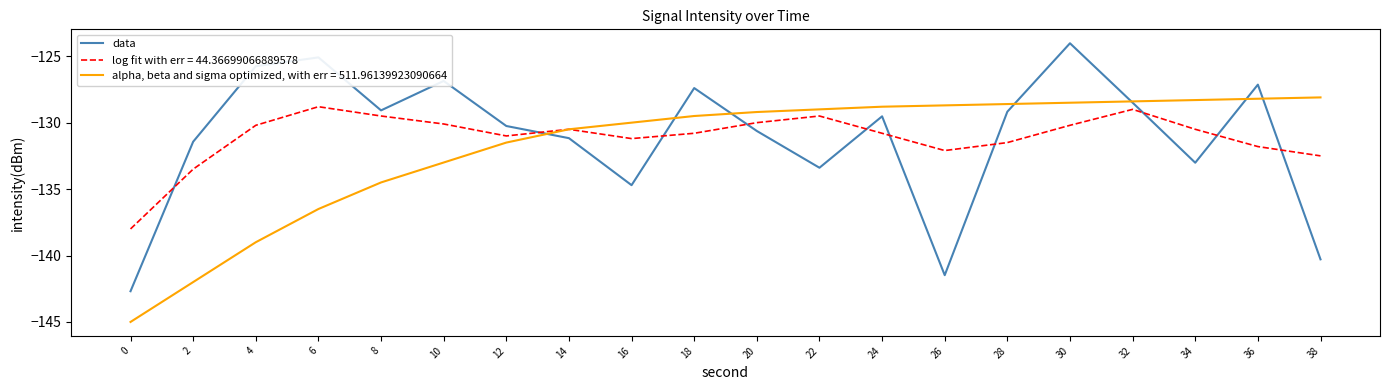

Read the log fit with err = 44.36699066889578 value at 26.

-132.1